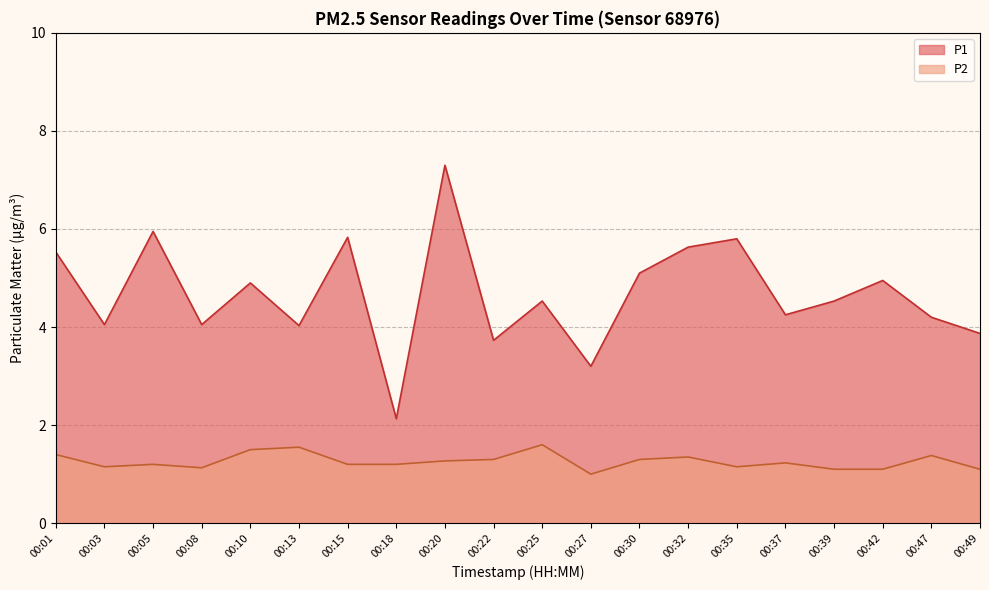

True or false: P1 and P2 cross at least once.

False